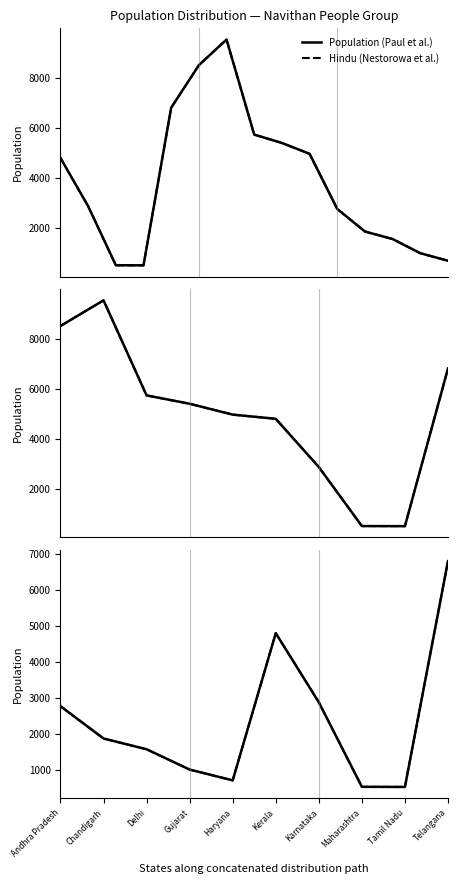

Which category has the lowest value in the Hindu (Nestorowa et al.) series?

Tamil Nadu